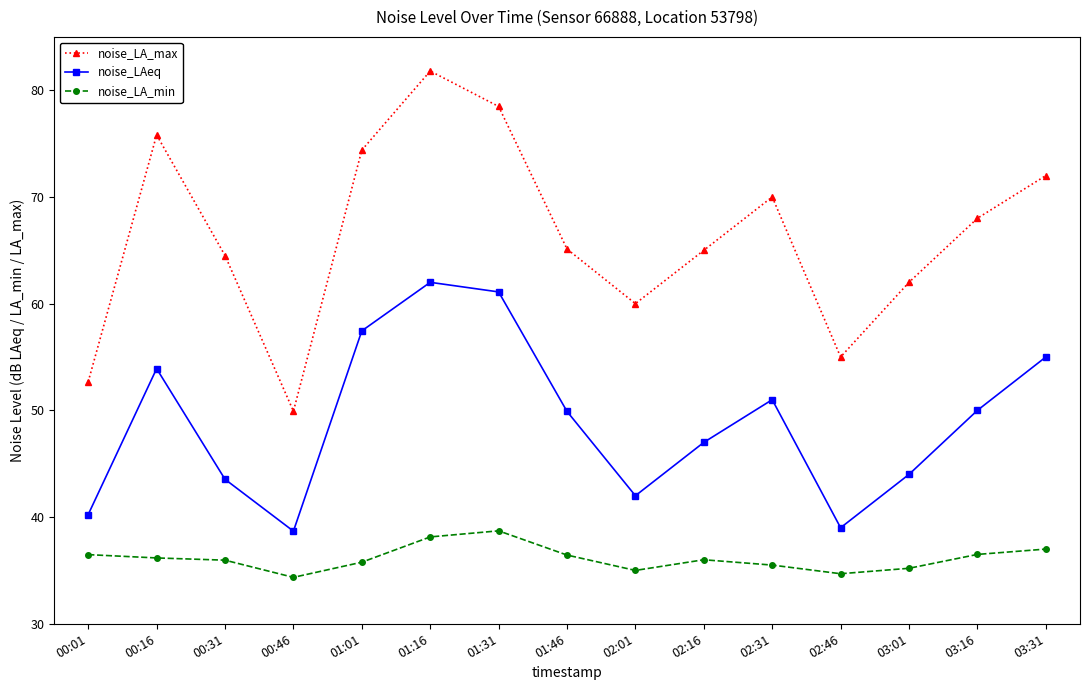

The value of noise_LAeq at 03:31 is 55.0. True or false?

True